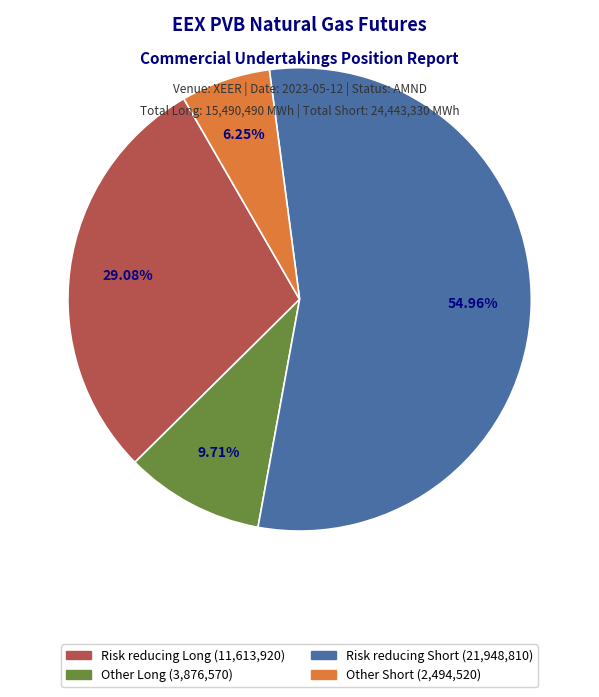

Is there any slice that represents more than half of the pie?

Yes